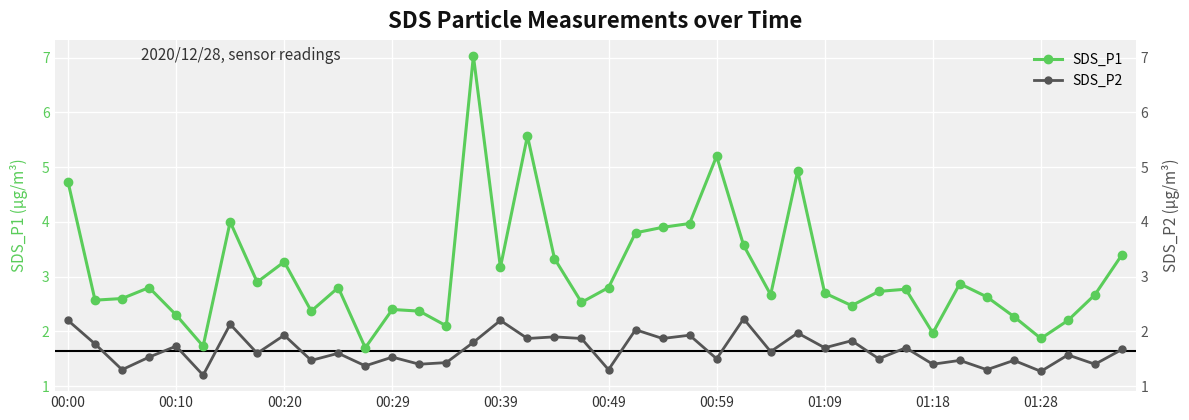

What is the average value of the SDS_P2 series?

1.7